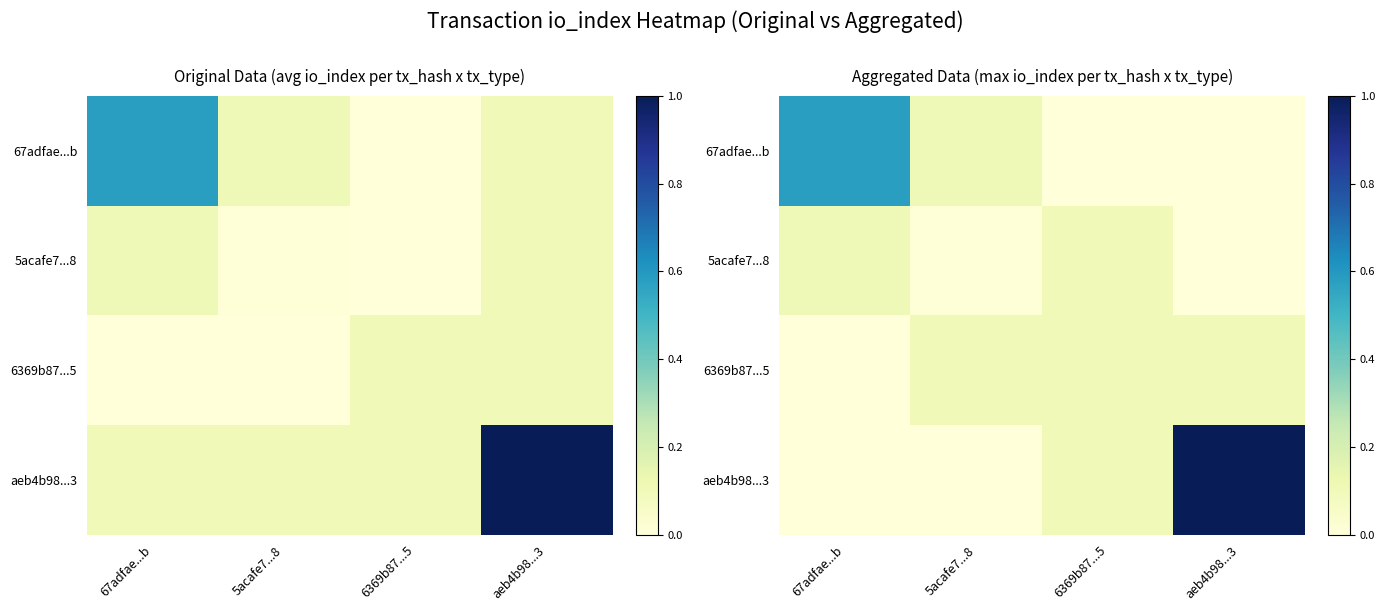

What is the maximum value shown in the chart?

1.0